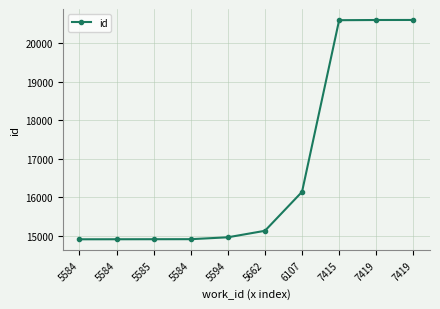

Does the chart have visible grid lines?

Yes